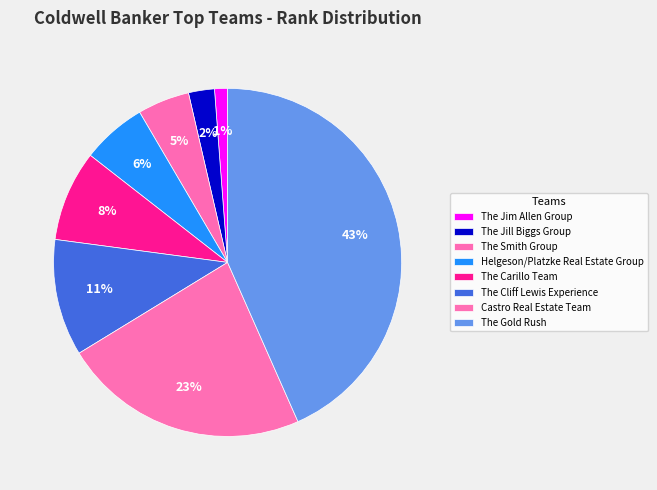

The Castro Real Estate Team slice represents 23% of the pie. True or false?

True